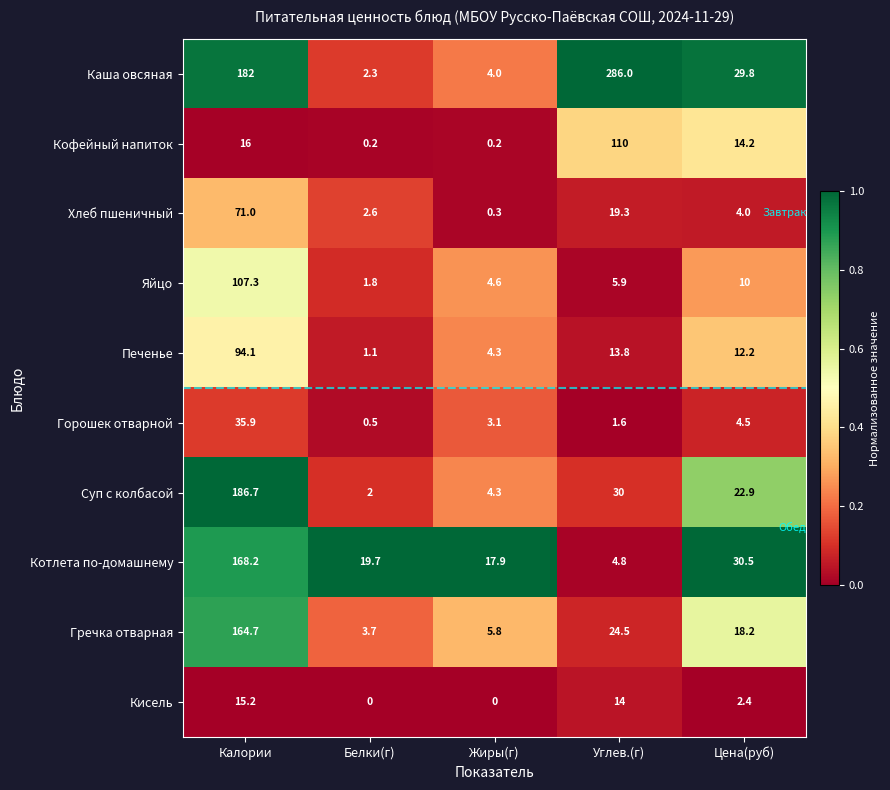

What is the maximum value for Яйцо?

107.3